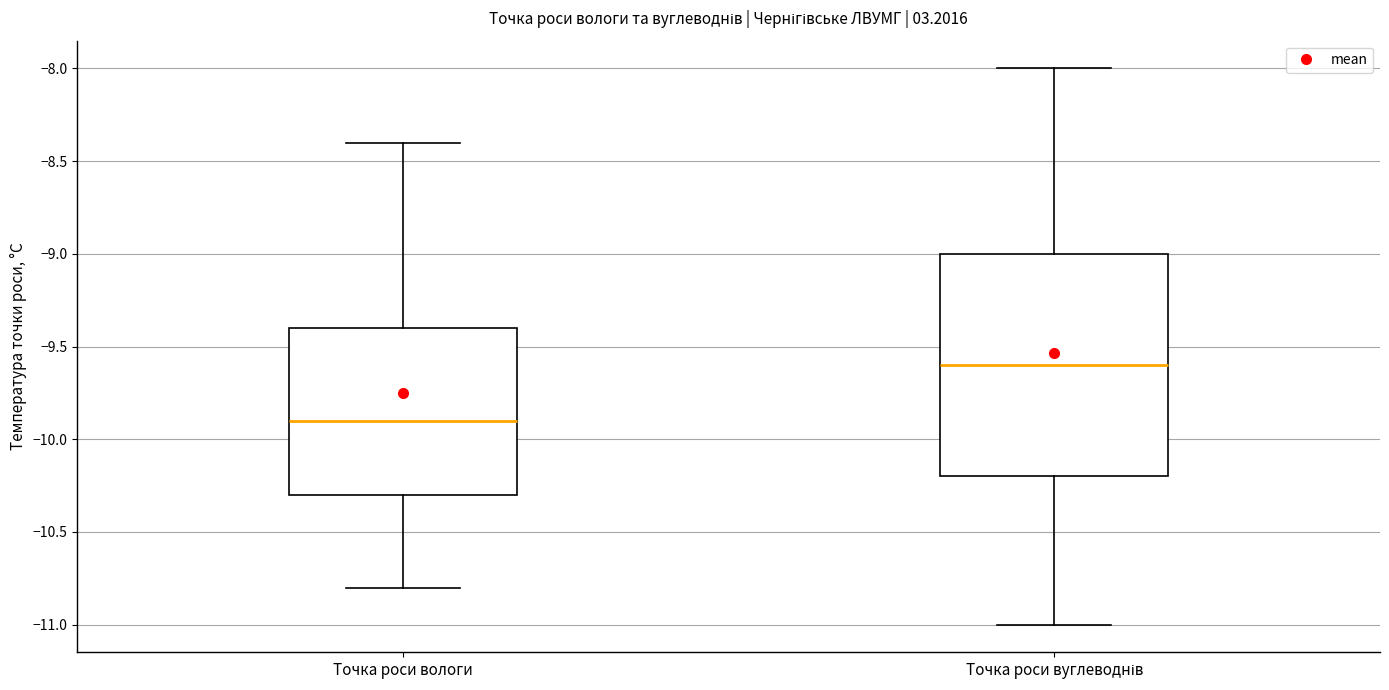

Where does the upper whisker of the box for Точка роси вуглеводнів end on the y-axis? The values are not printed on the chart, so give them approximately, as read against the axis.

-8.0